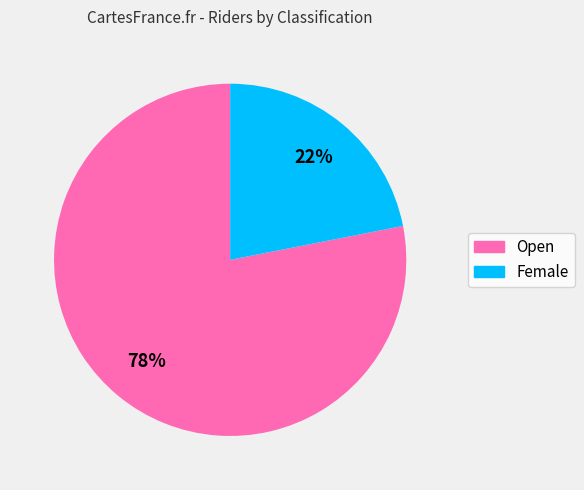

To the nearest percent, what percentage of the pie is Open?

78%